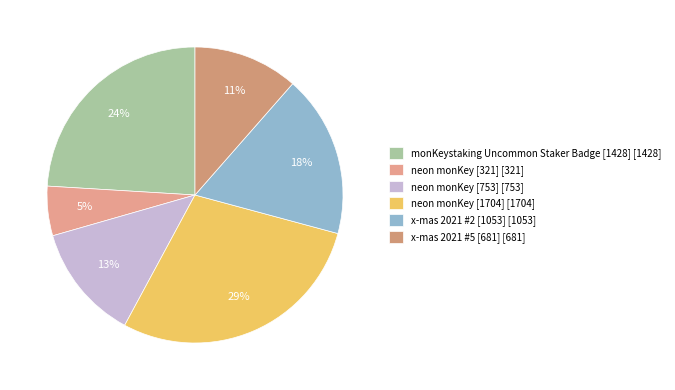

Combined, do neon monKey [321] and neon monKey [753] account for over 50%?

No